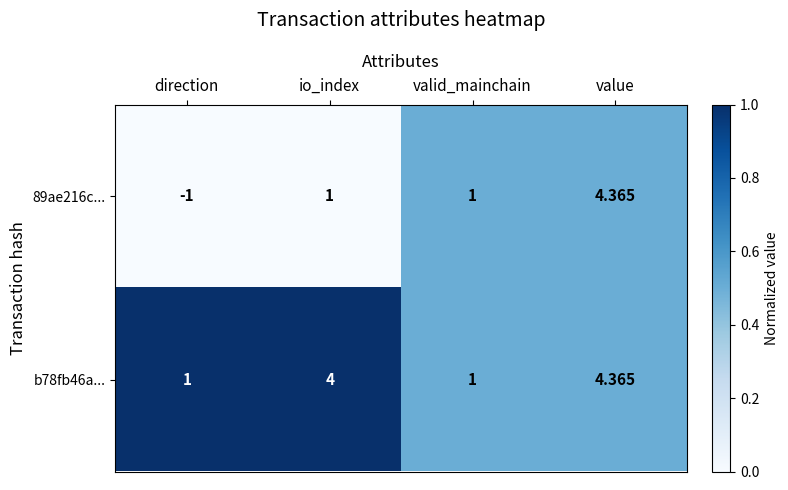

Which category has the highest value in the b78fb46a... series?

value